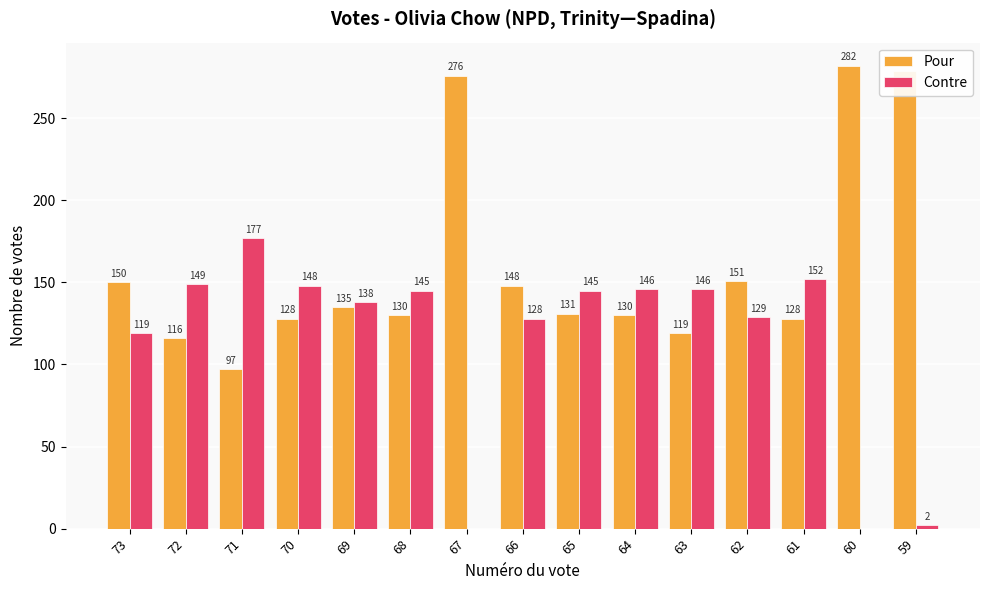

What is the highest value of the Contre series?

177